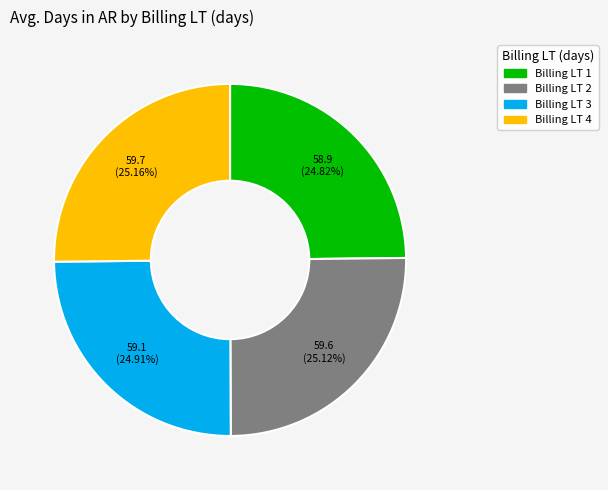

Is there any slice that represents more than half of the pie?

No